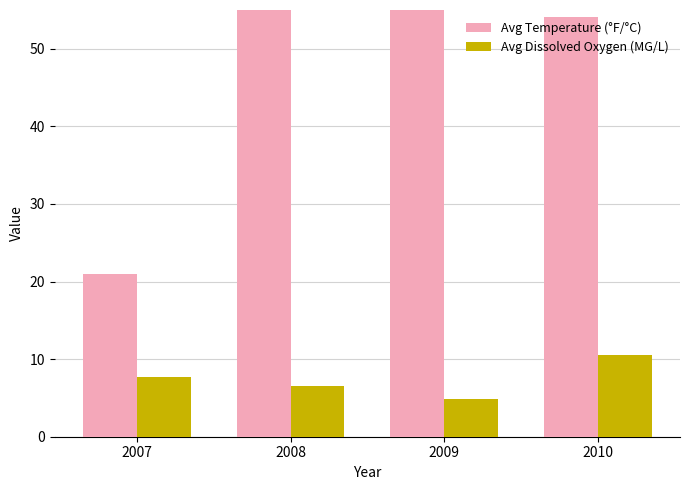

Rank the series by their average value, from lowest to highest.

Avg Dissolved Oxygen (MG/L), Avg Temperature (°F/°C)